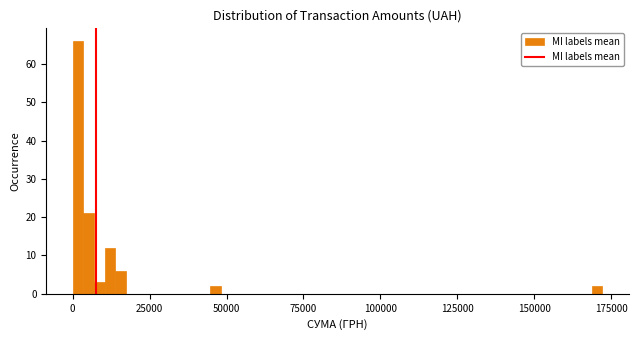

Read against the x-axis, roughly where is the centre of the tallest bar?

0